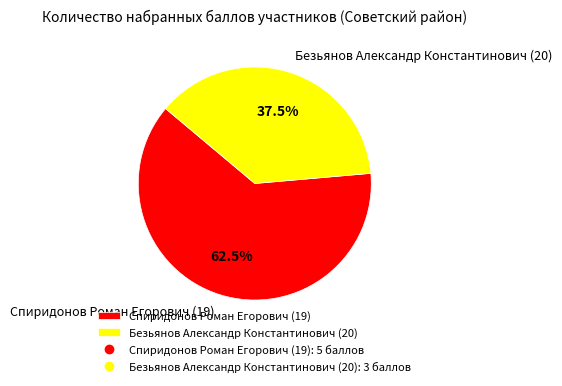

Rank the categories by value from lowest to highest.

Безьянов Александр Константинович (20), Спиридонов Роман Егорович (19)